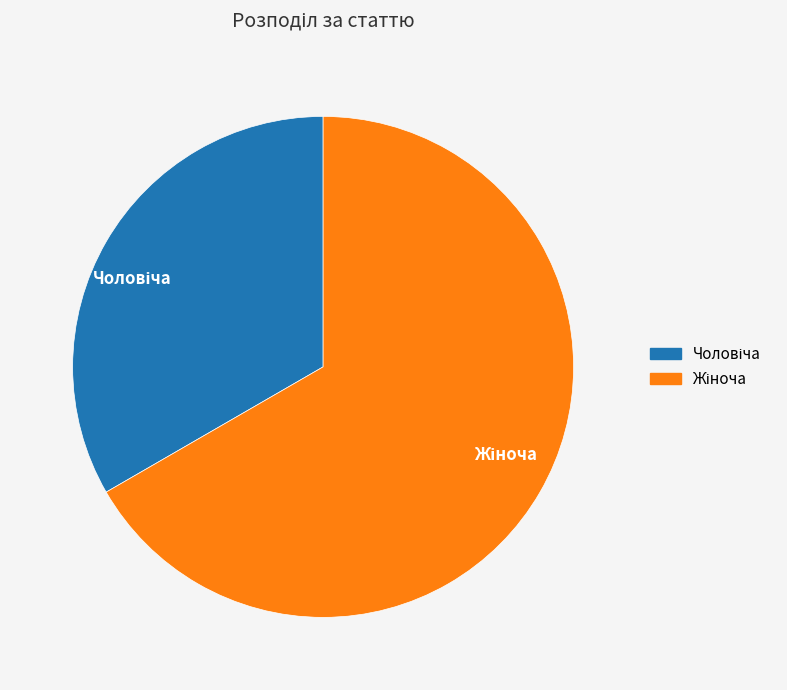

Is there any slice that represents more than half of the pie?

Yes